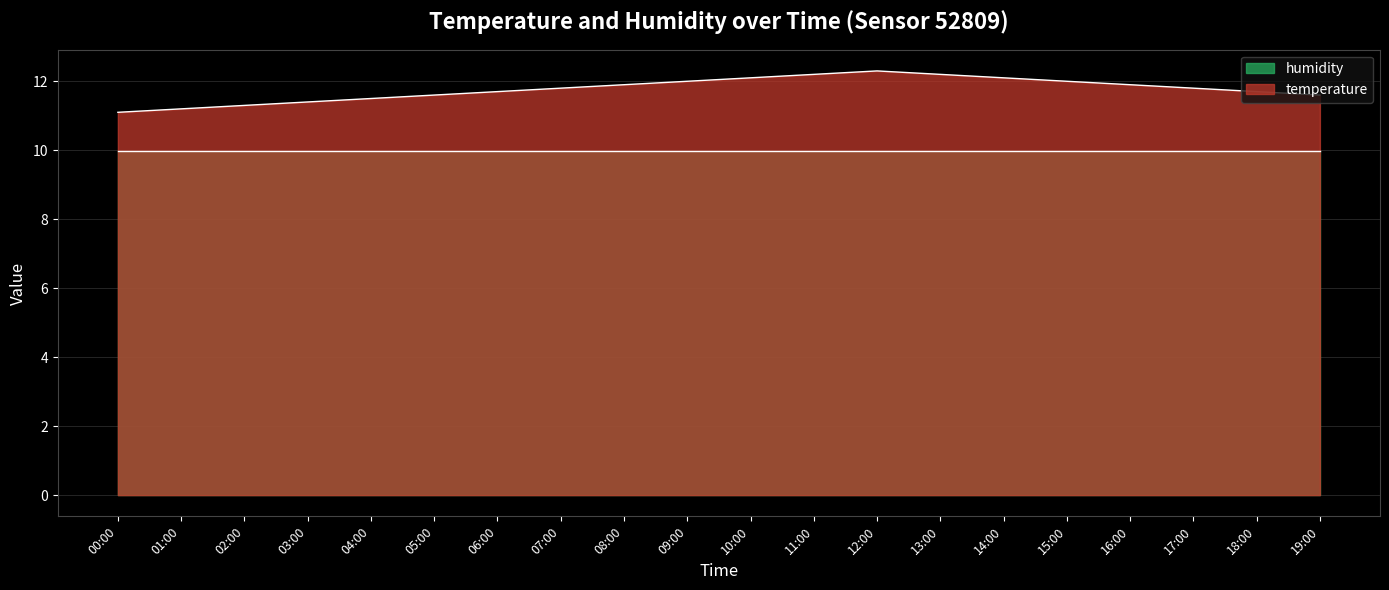

What is the difference between the maximum and minimum values?

1.2